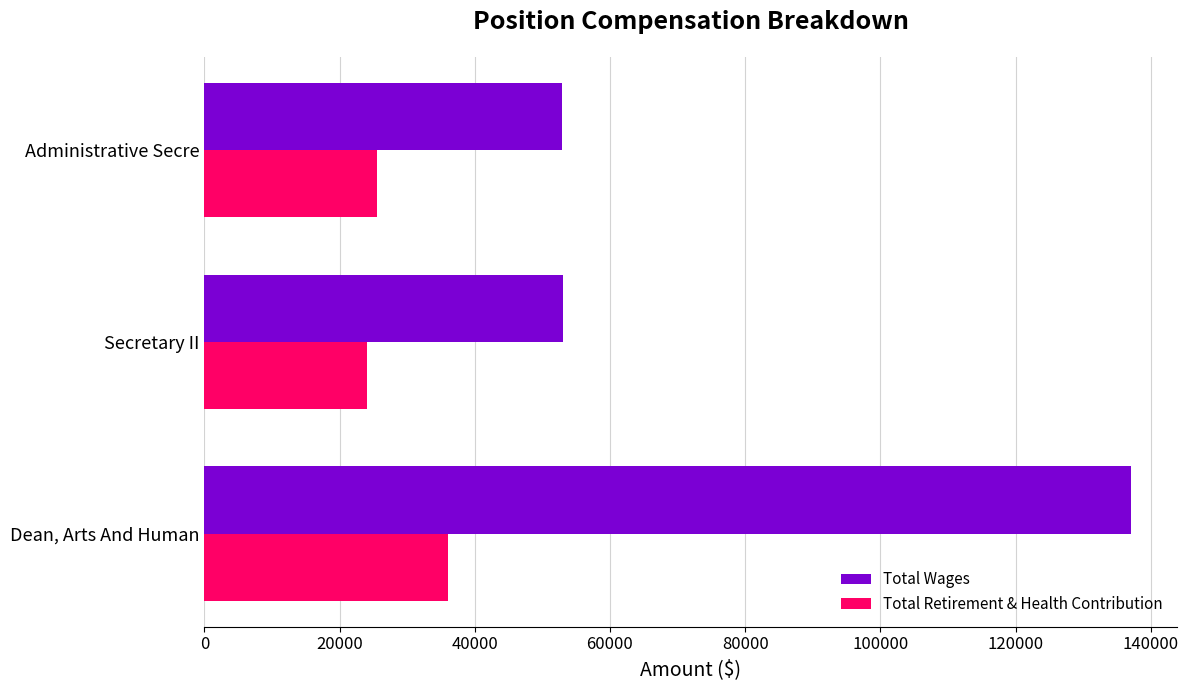

What is the difference between the second highest and minimum values in the Total Wages series?

207